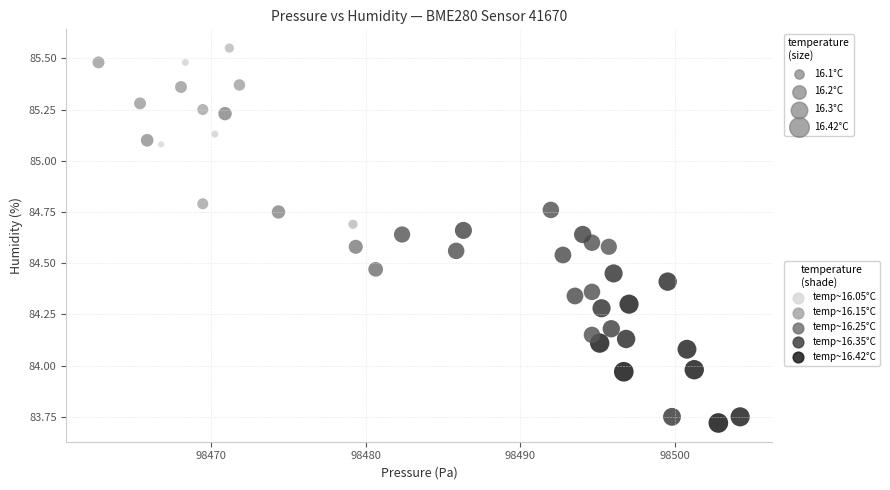

What is the range of Y values (max minus min)?

1.8